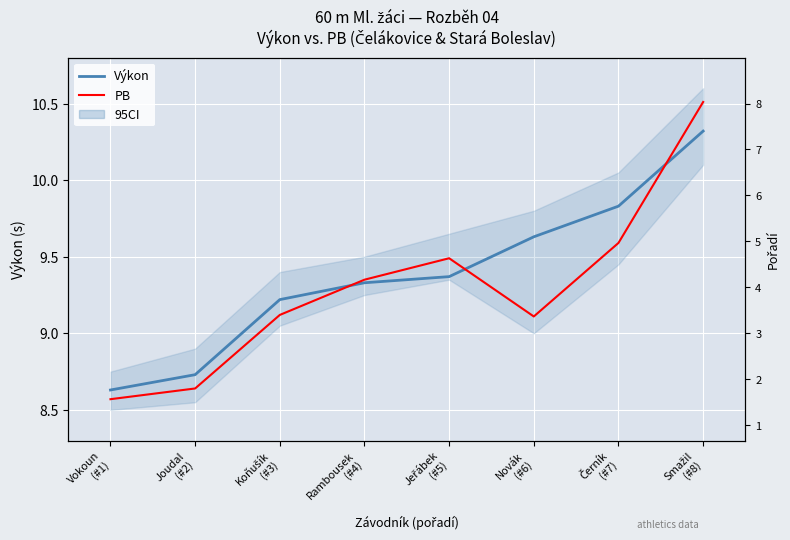

True or false: Výkon has a value of 8.7 at Joudal
(#2).

True